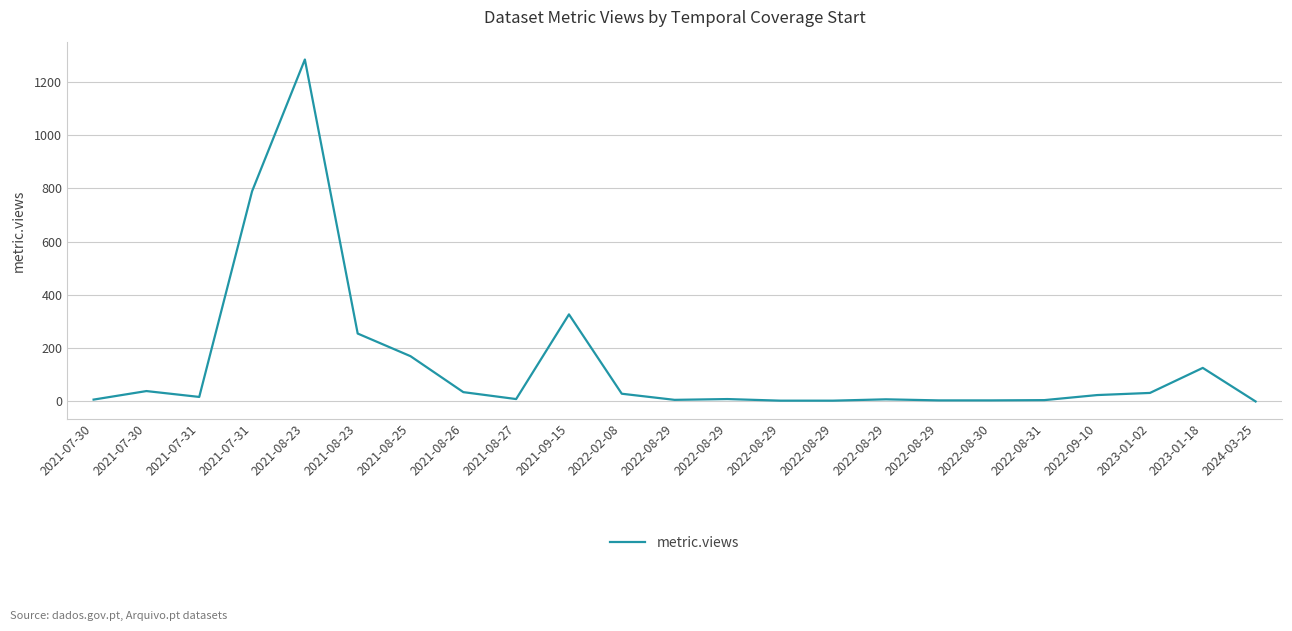

List the labels in order of value, largest first.

2021-08-23, 2021-07-31, 2021-09-15, 2021-08-23, 2021-08-25, 2023-01-18, 2021-07-30, 2021-08-26, 2023-01-02, 2022-02-08, 2022-09-10, 2021-07-31, 2021-08-27, 2022-08-29, 2022-08-29, 2021-07-30, 2022-08-29, 2022-08-31, 2022-08-29, 2022-08-30, 2022-08-29, 2022-08-29, 2024-03-25